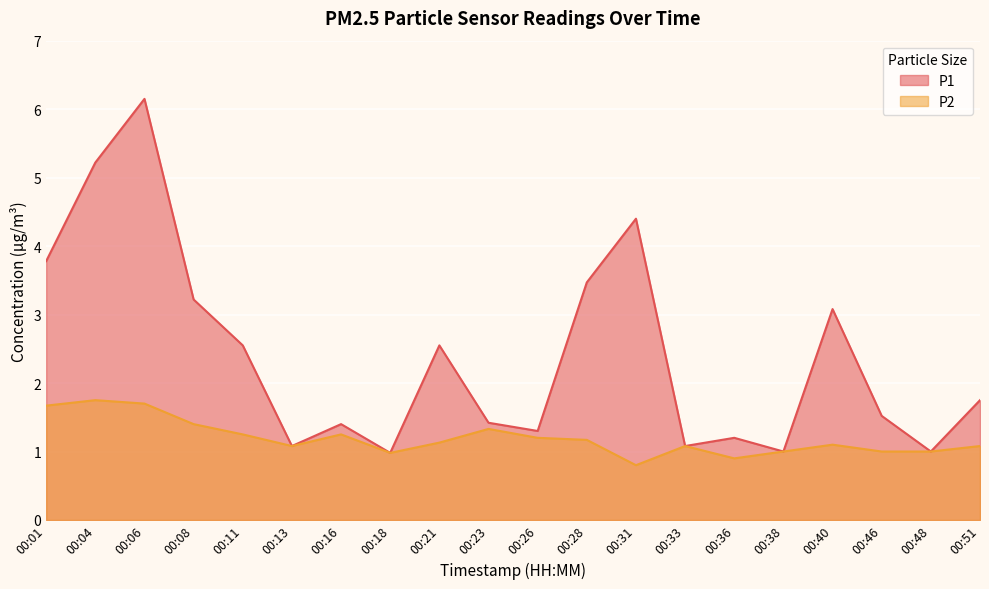

What is the difference between the maximum and second lowest values in the P1 series?

5.2